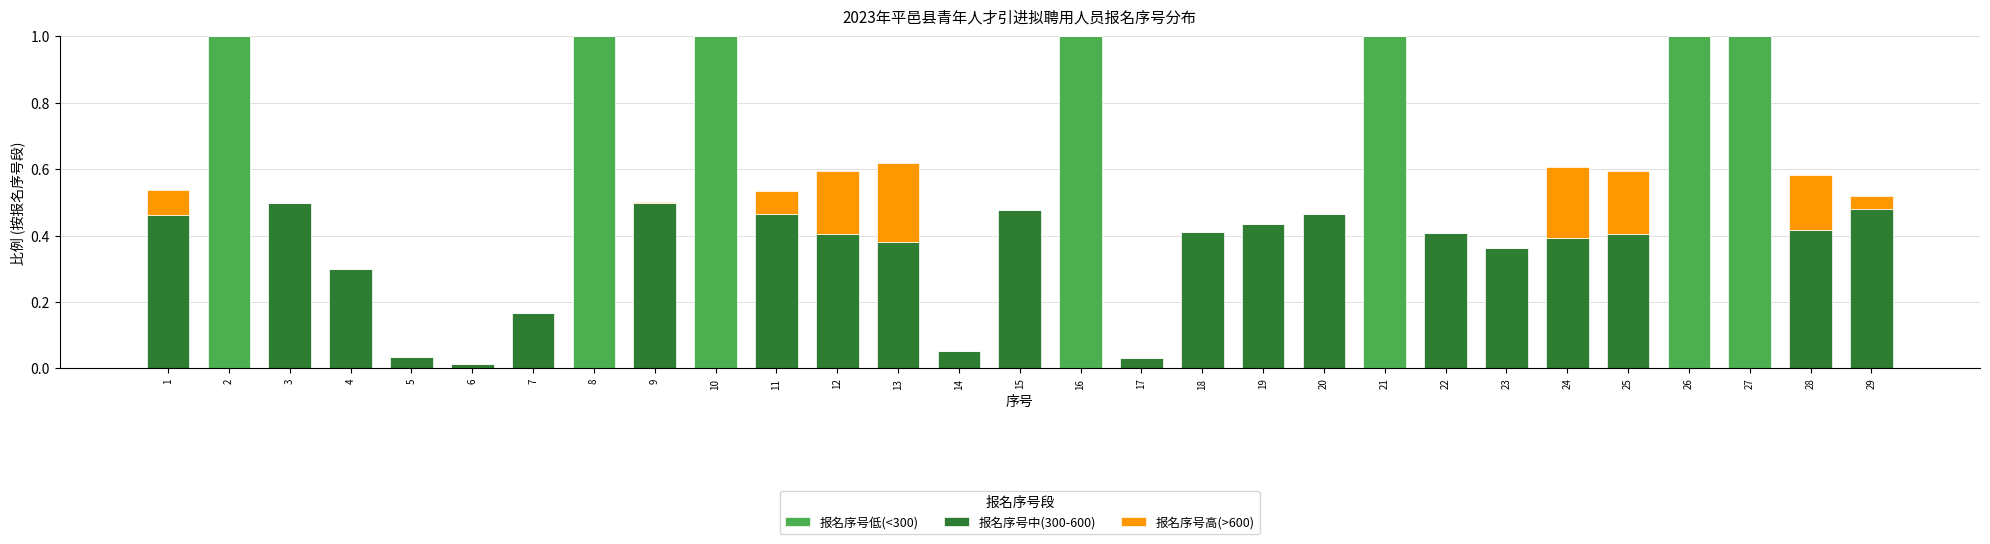

What is the maximum value for 报名序号低(<300)?

1.0